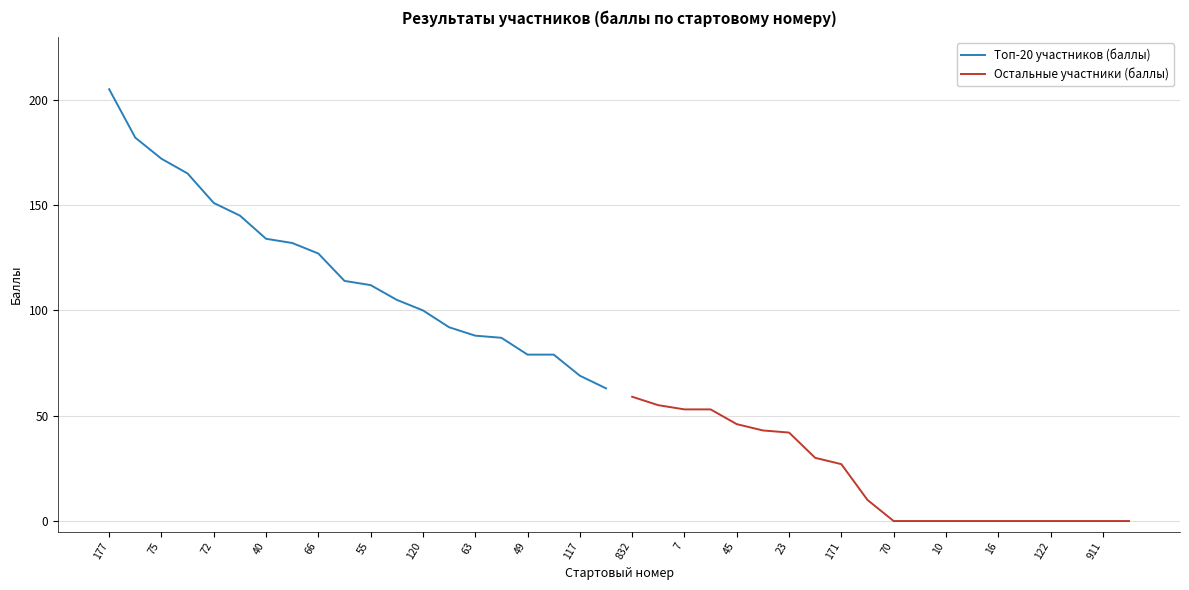

At which label does Топ-20 участников (баллы) reach its peak?

177